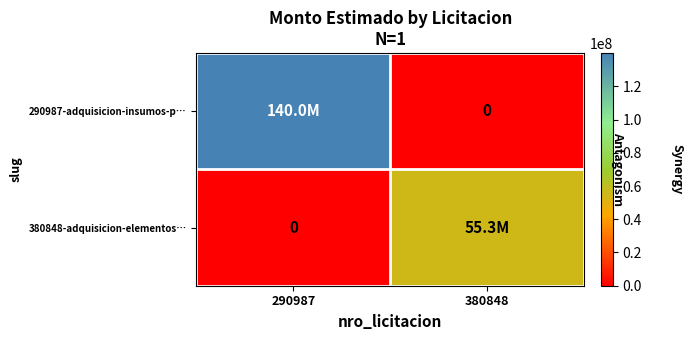

Which series has the widest spread of values?

290987-adquisicion-insumos-p…